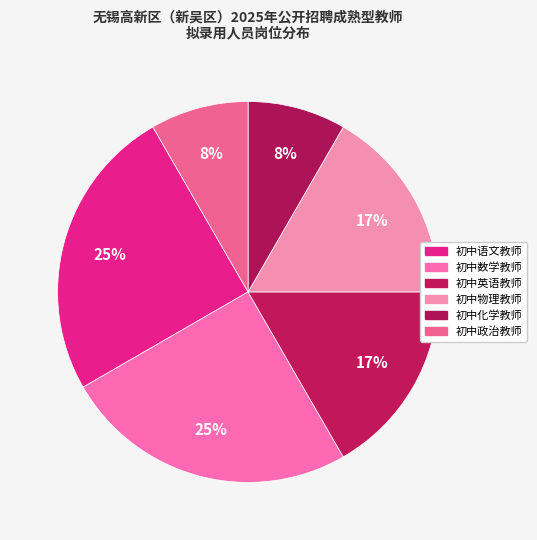

Which slice is the largest?

初中语文教师